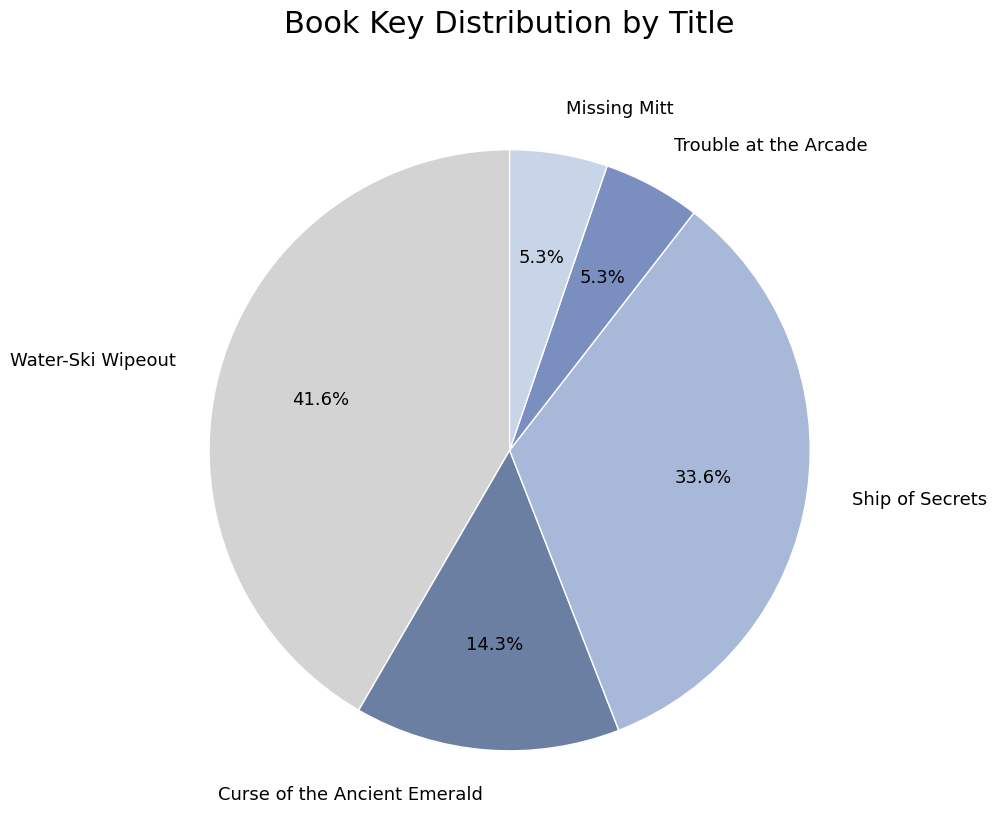

What is the largest slice in the pie chart?

Water-Ski Wipeout